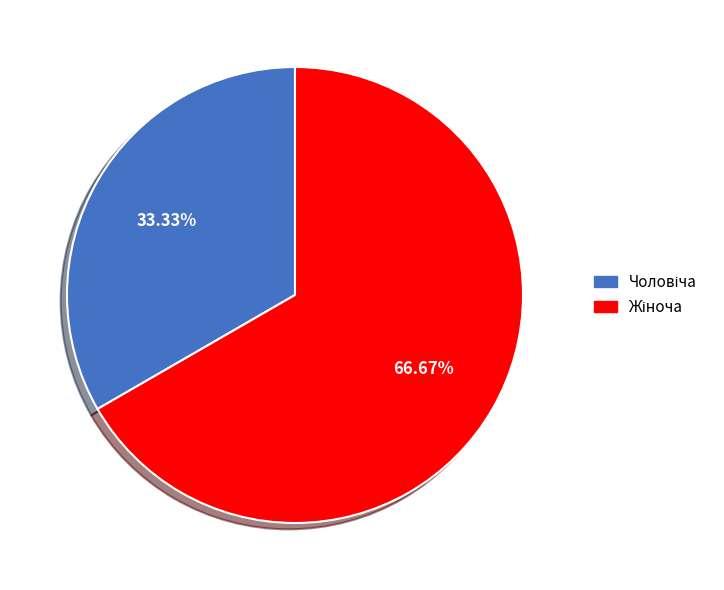

Count the number of slices in the pie.

2